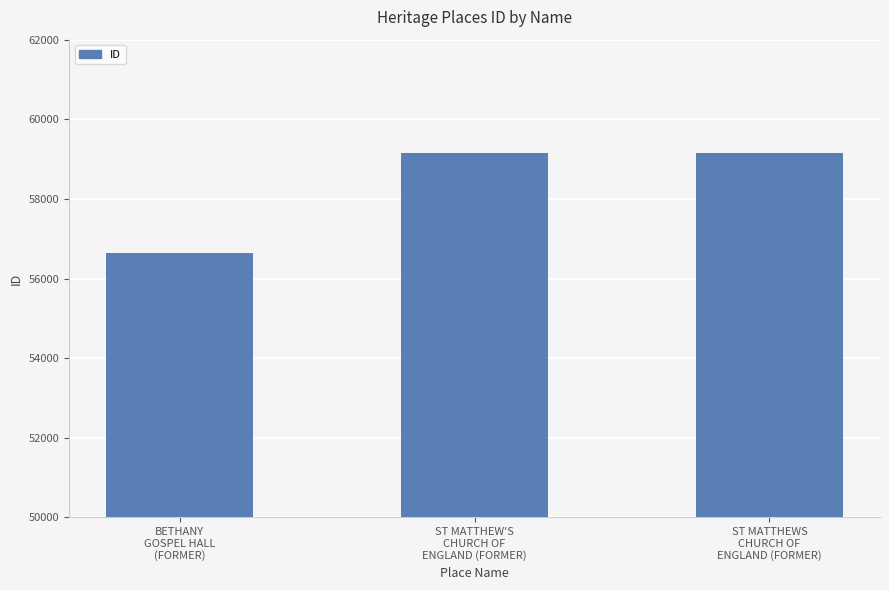

What is the sum of all values?

174929